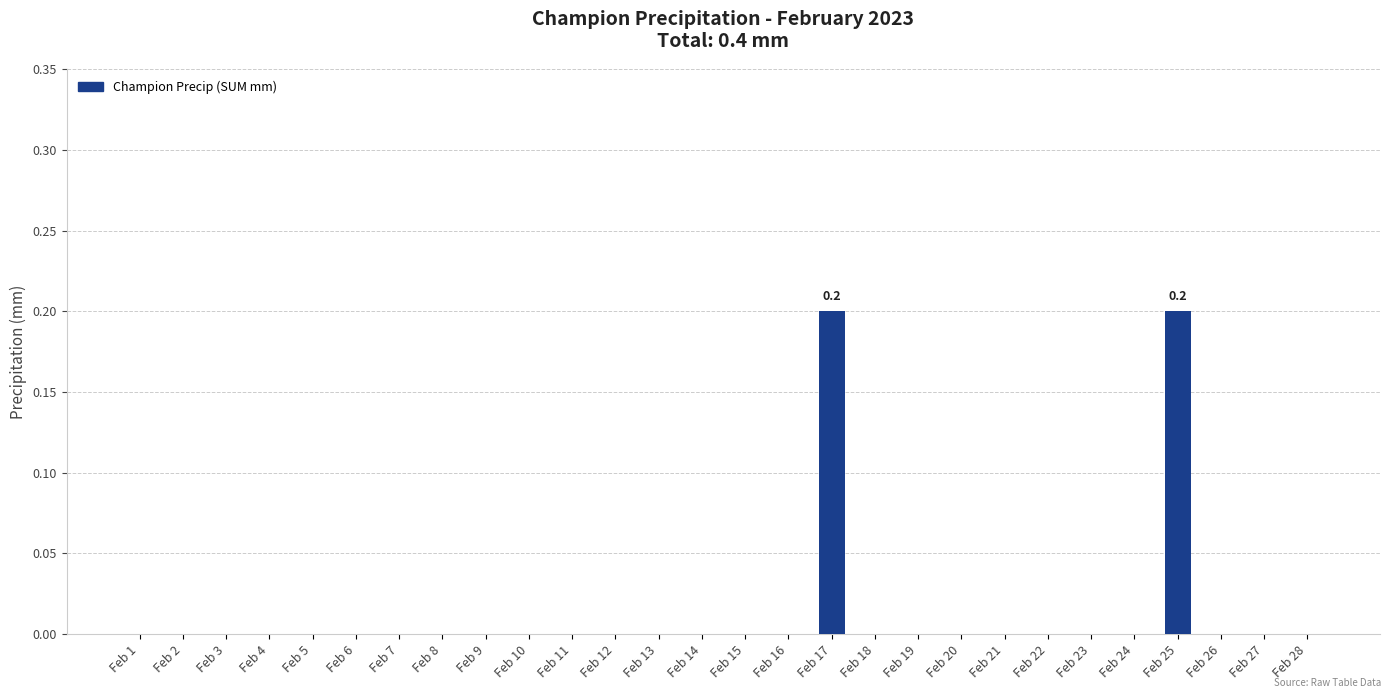

Reading left to right, list all the values displayed in this chart.

0.0	0.0	0.0	0.0	0.0	0.0	0.0	0.0	0.0	0.0	0.0	0.0	0.0	0.0	0.0	0.0	0.2	0.0	0.0	0.0	0.0	0.0	0.0	0.0	0.2	0.0	0.0	0.0